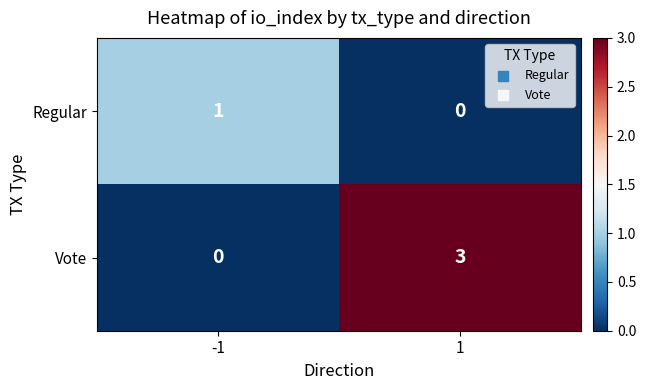

What is the difference between the maximum and minimum values in the Vote series?

3